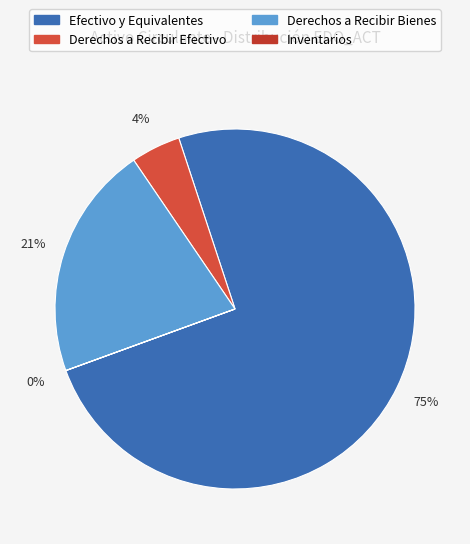

To the nearest percent, what is the difference between the largest and smallest slice percentages?

75%